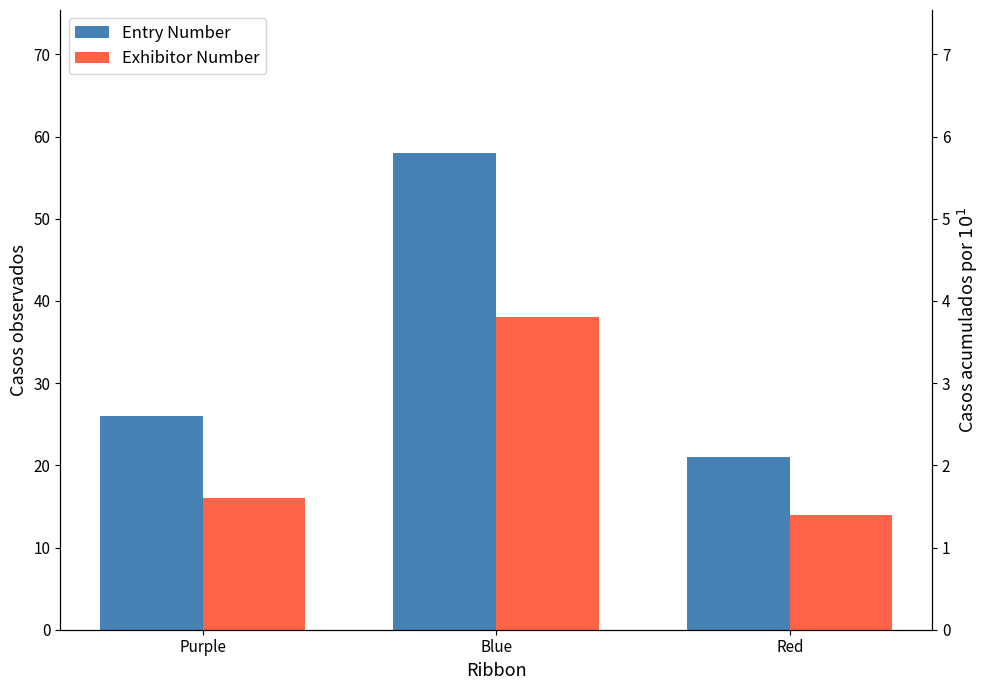

List the series in order of their overall mean, highest first.

Entry Number, Exhibitor Number